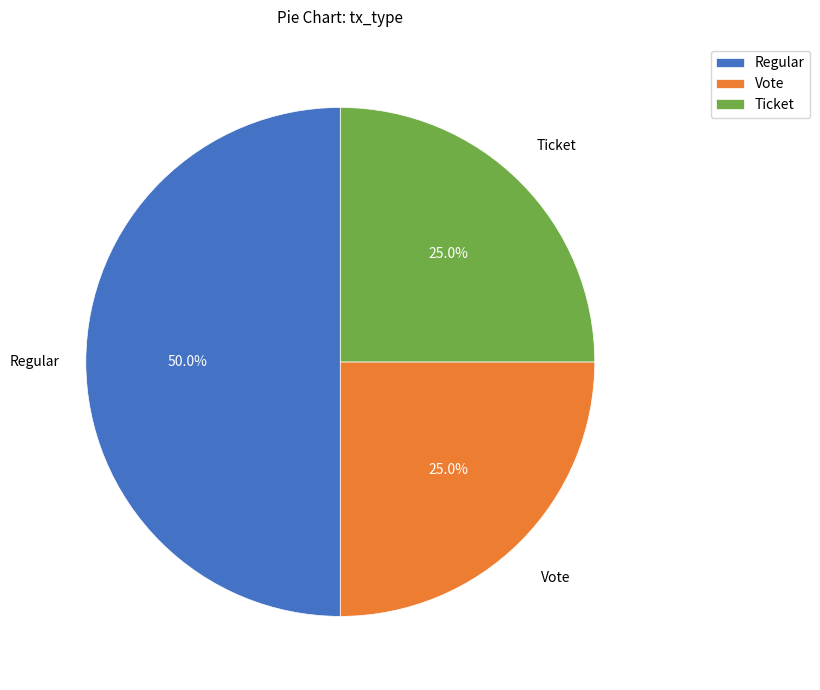

Which category has the biggest portion of the pie?

Regular